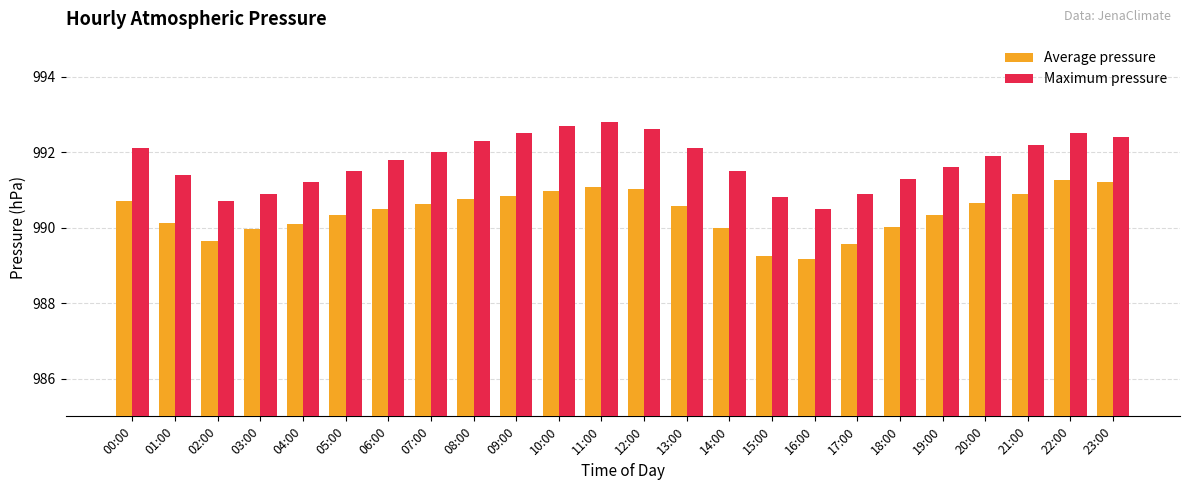

What is the spread (max minus min) of values at 07:00?

1.4